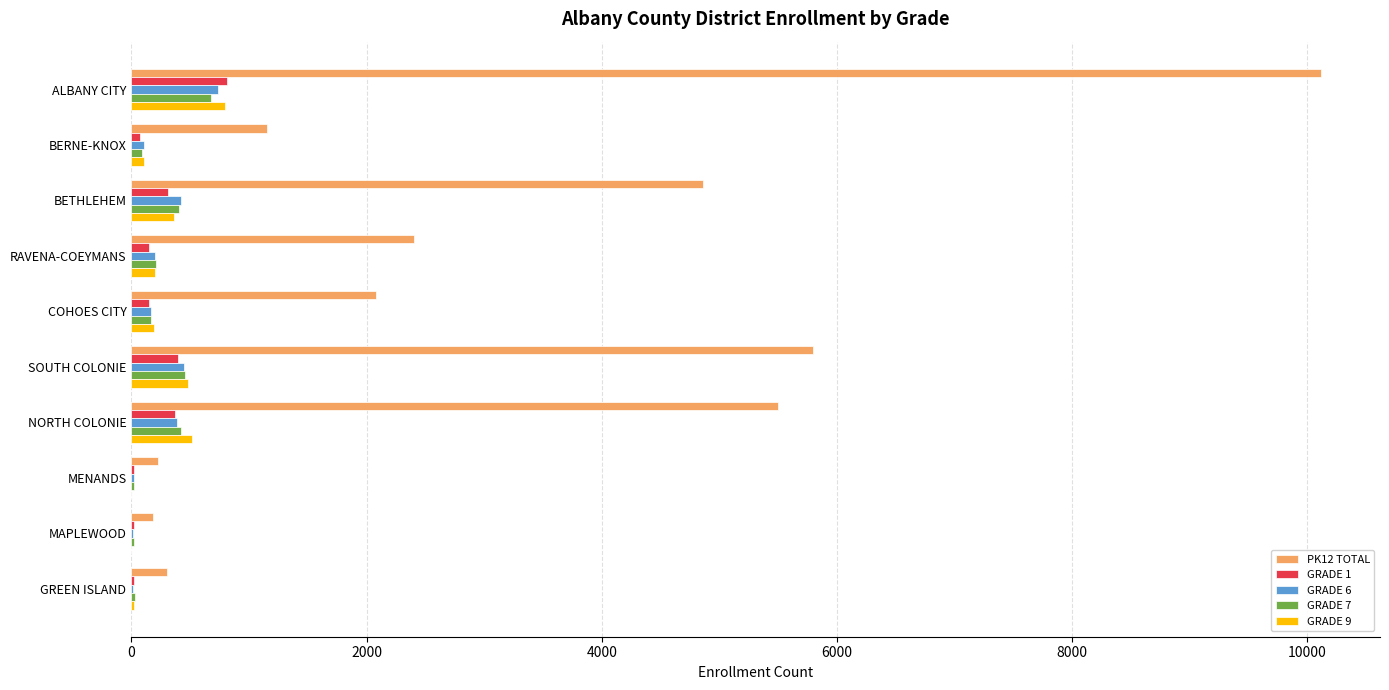

Which series has the largest total across all categories?

PK12 TOTAL